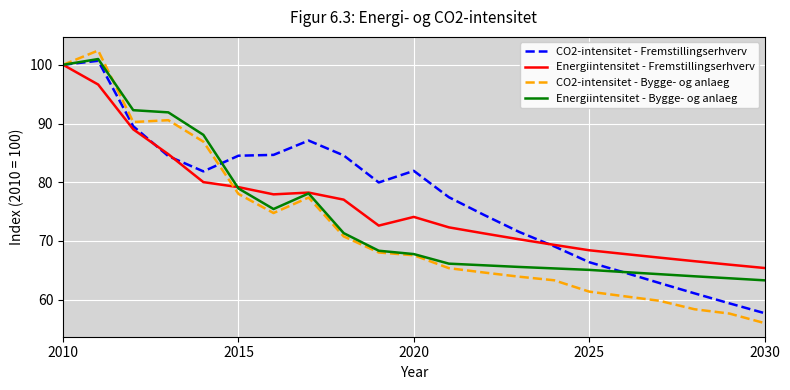

Which series has the widest spread of values?

CO2-intensitet - Bygge- og anlaeg